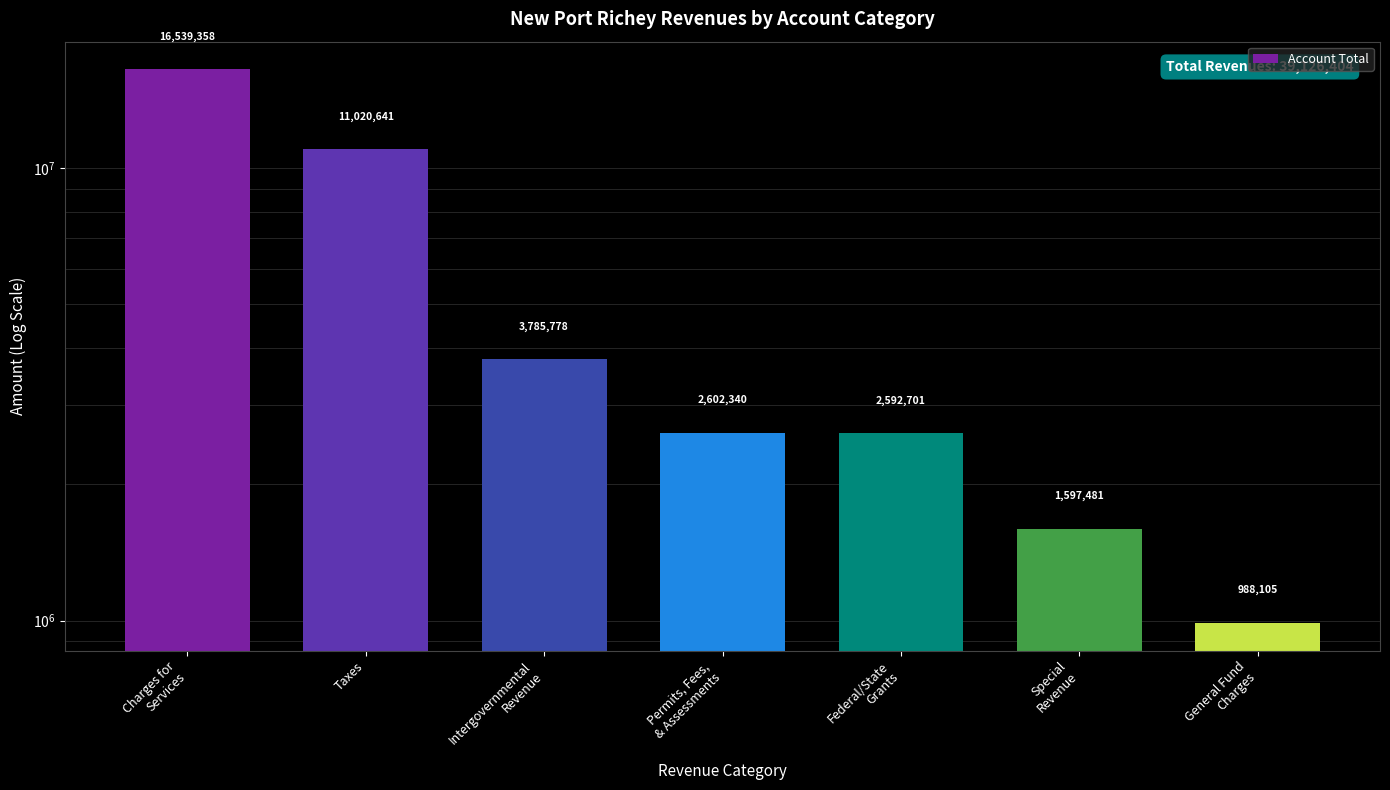

What is the smallest value displayed?

988105